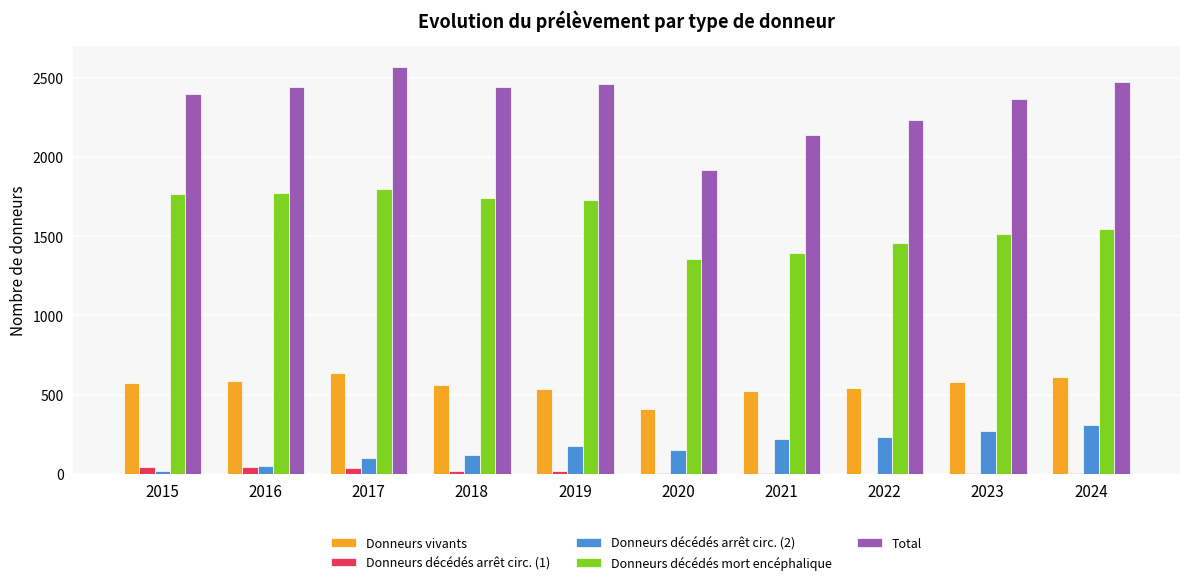

Does the chart contain stacked bars?

No